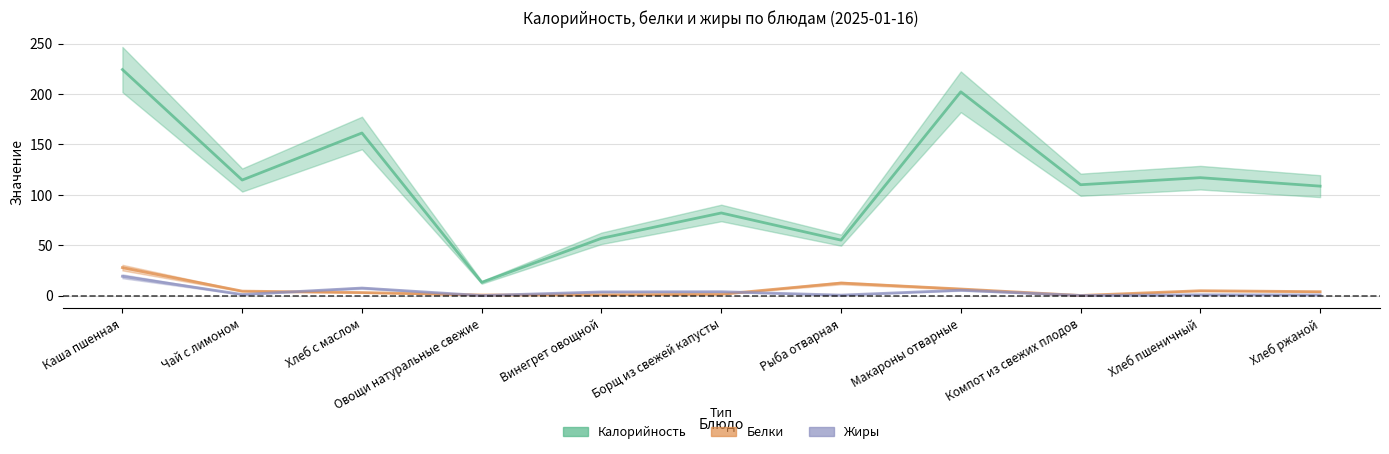

The value of Калорийность at Хлеб ржаной is 108.6. True or false?

True